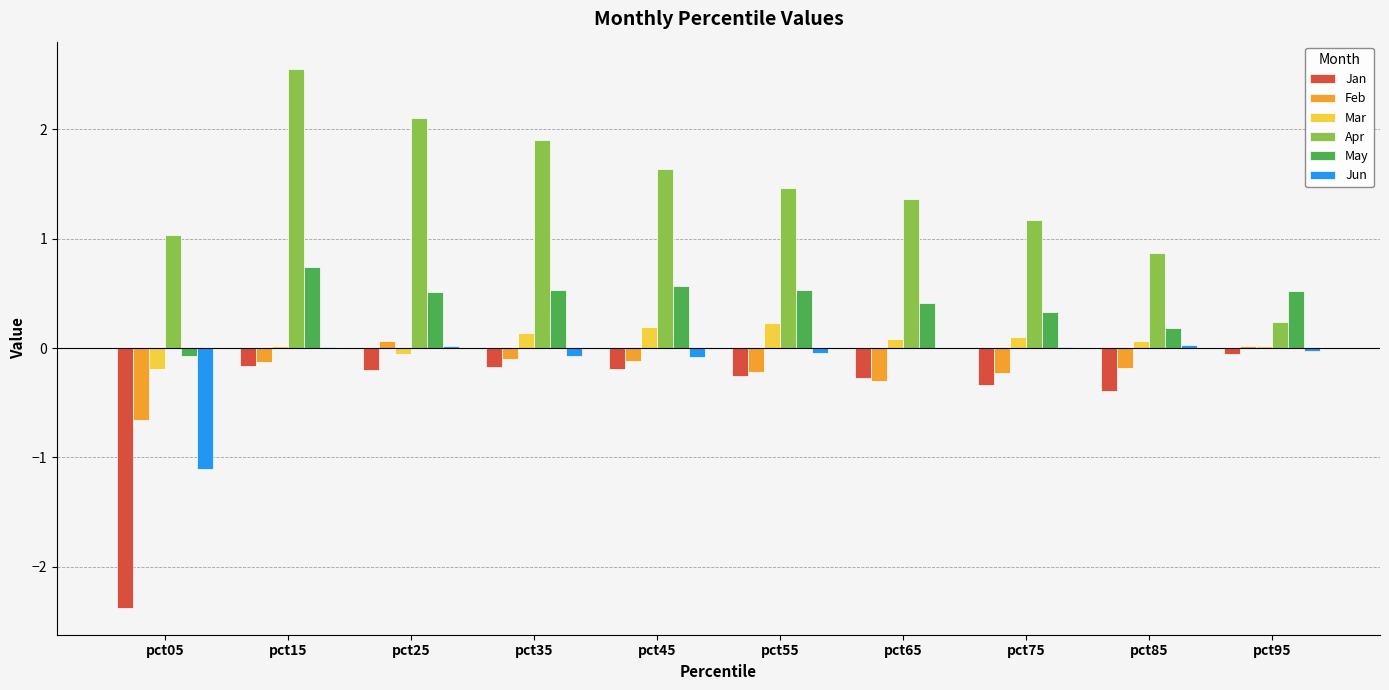

Which series changed the most between pct05 and pct95?

Jan